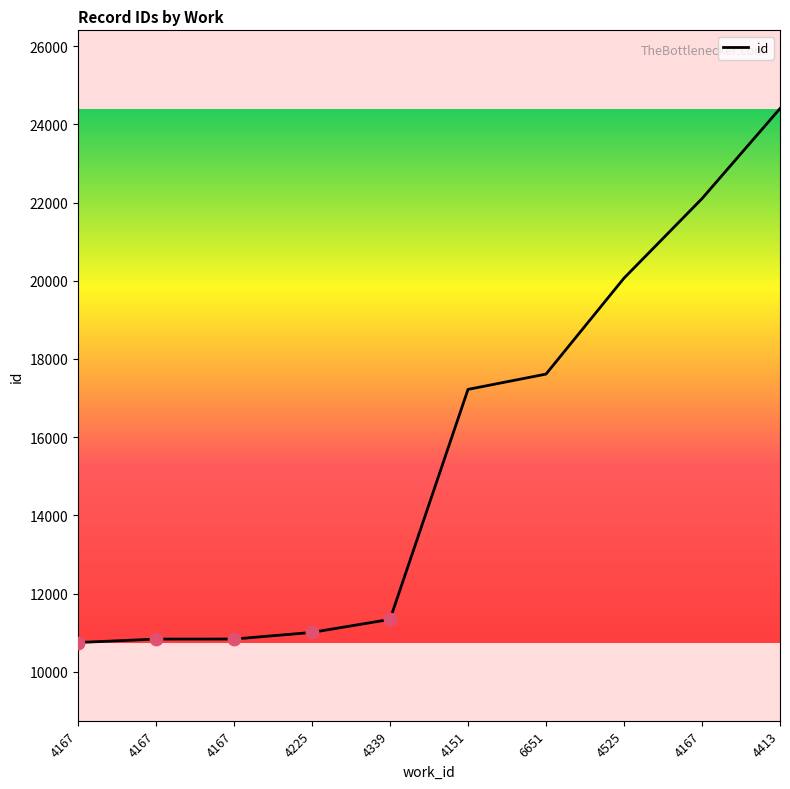

What is the ratio of the value at 4525 to the value at 4339?

1.8